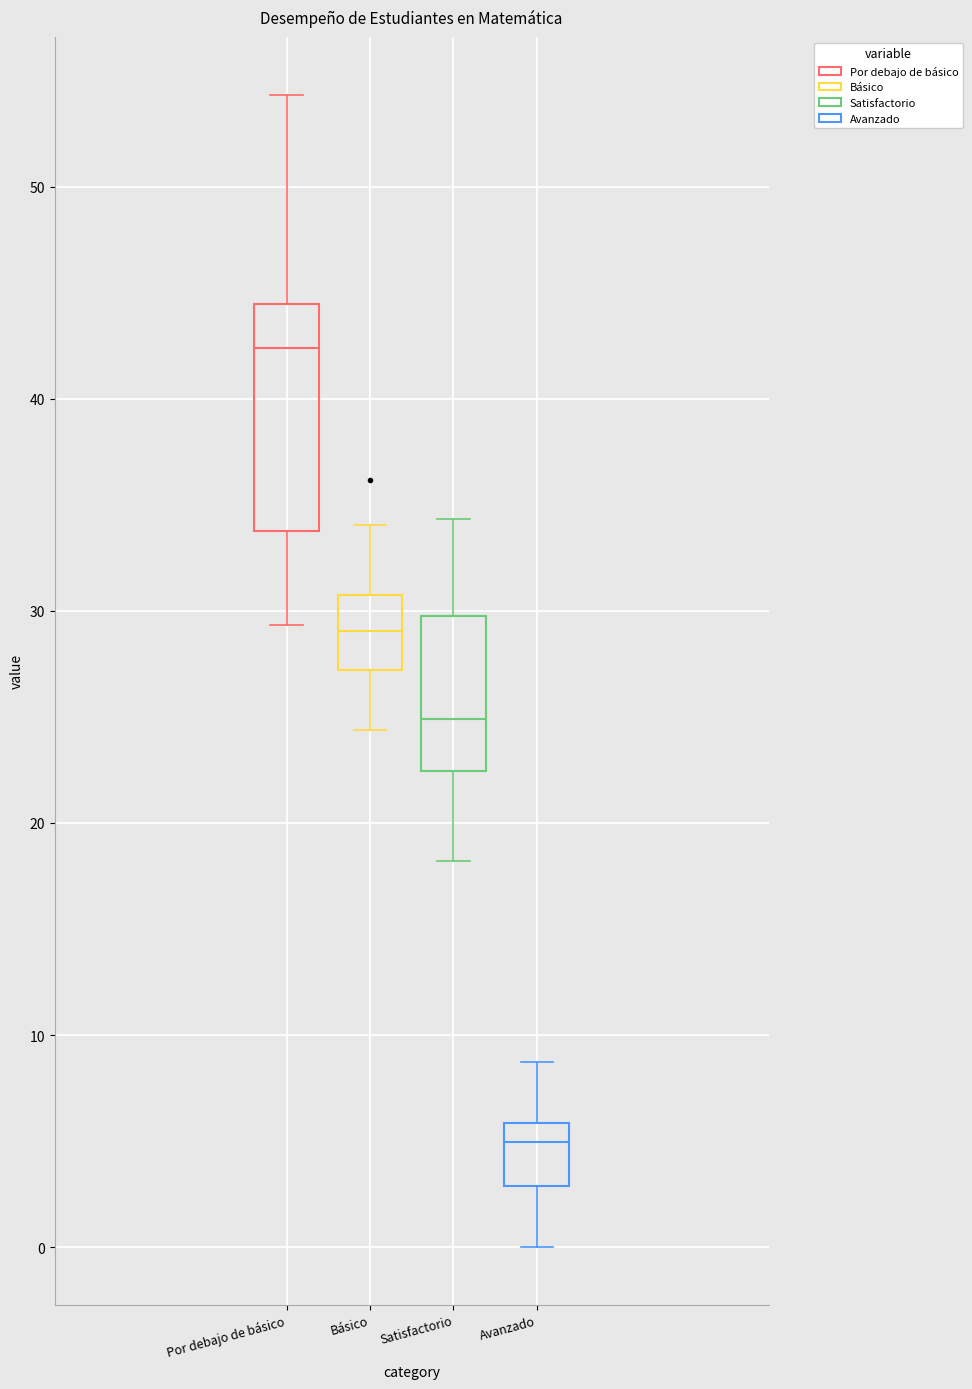

Reading left to right, read every box against the y-axis: the position of its median line, the range the box covers, and the ends of its whiskers. The values are not printed on the chart, so give them approximately, as read against the axis.

Por debajo de básico: median 42, box 34 to 44, whiskers 29 to 54
Básico: median 29, box 27 to 31, whiskers 24 to 34
Satisfactorio: median 25, box 22 to 30, whiskers 18 to 34
Avanzado: median 5, box 3 to 6, whiskers 0 to 9